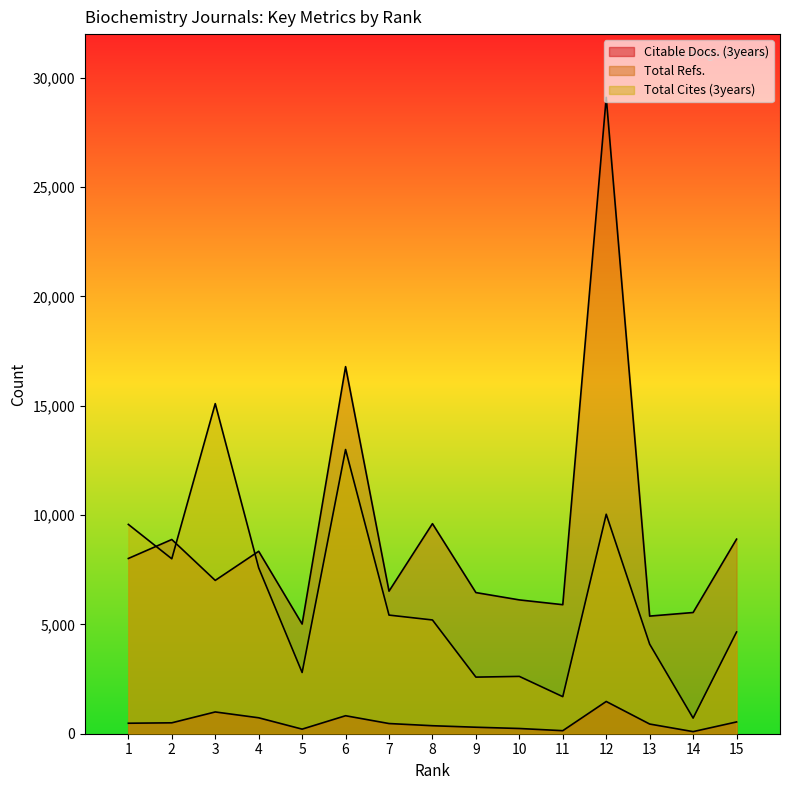

True or false: Citable Docs. (3years) and Total Cites (3years) cross at least once.

False